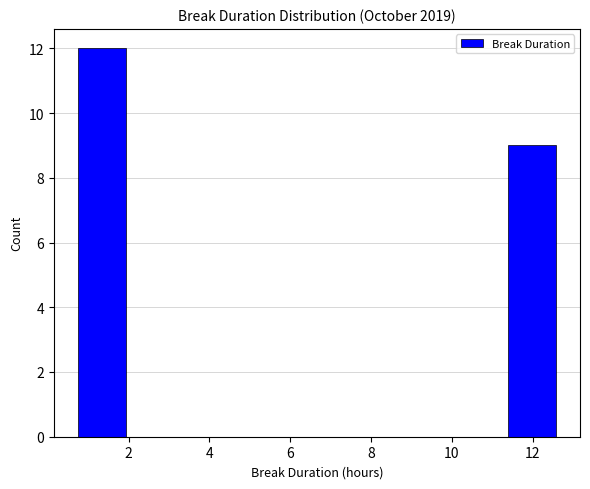

Which range on the x-axis has the tallest bar?

0.8 to 2.0